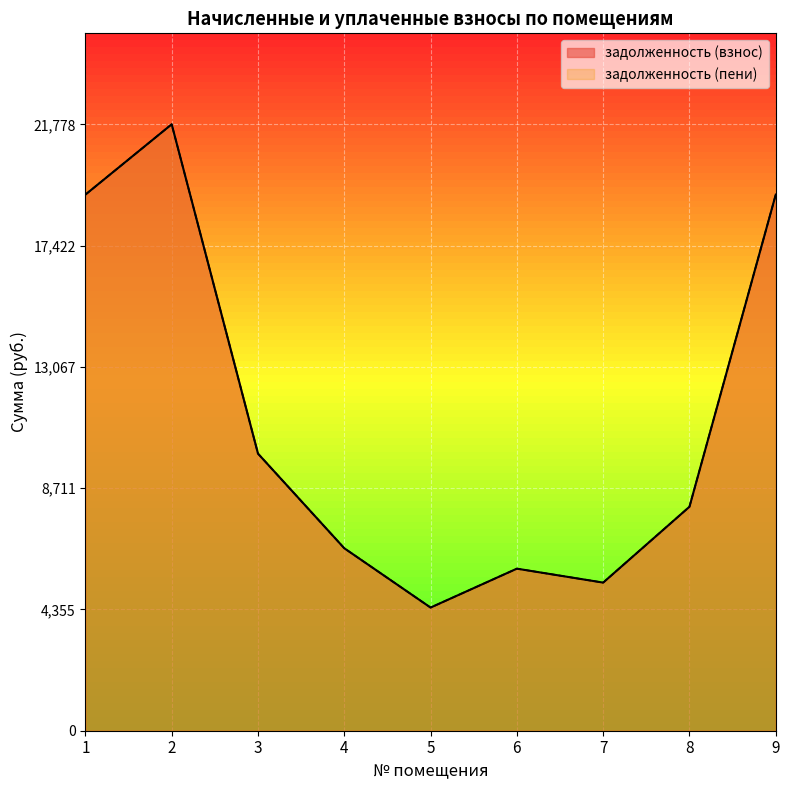

True or false: задолженность (взнос) has a value of 5820.0 at 6.

True